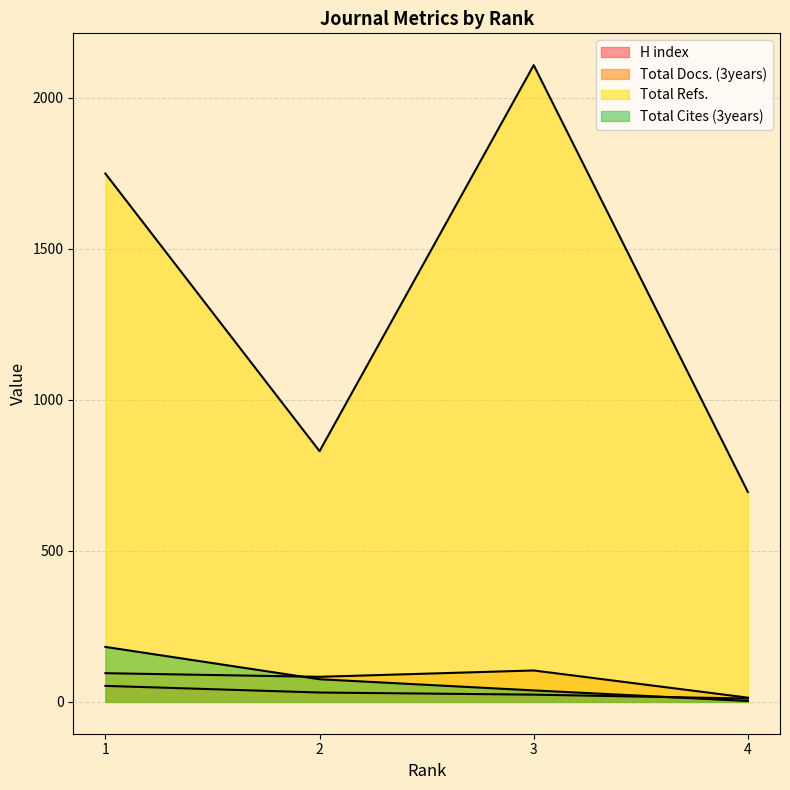

List the labels in order of H index value, smallest first.

4, 3, 2, 1